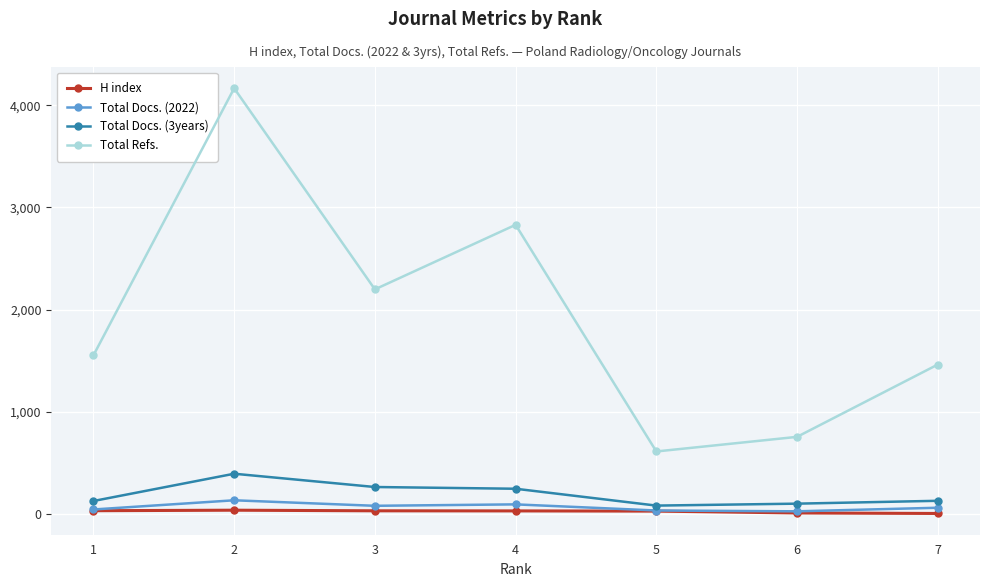

List the labels in order of Total Refs. value, largest first.

2, 4, 3, 1, 7, 6, 5